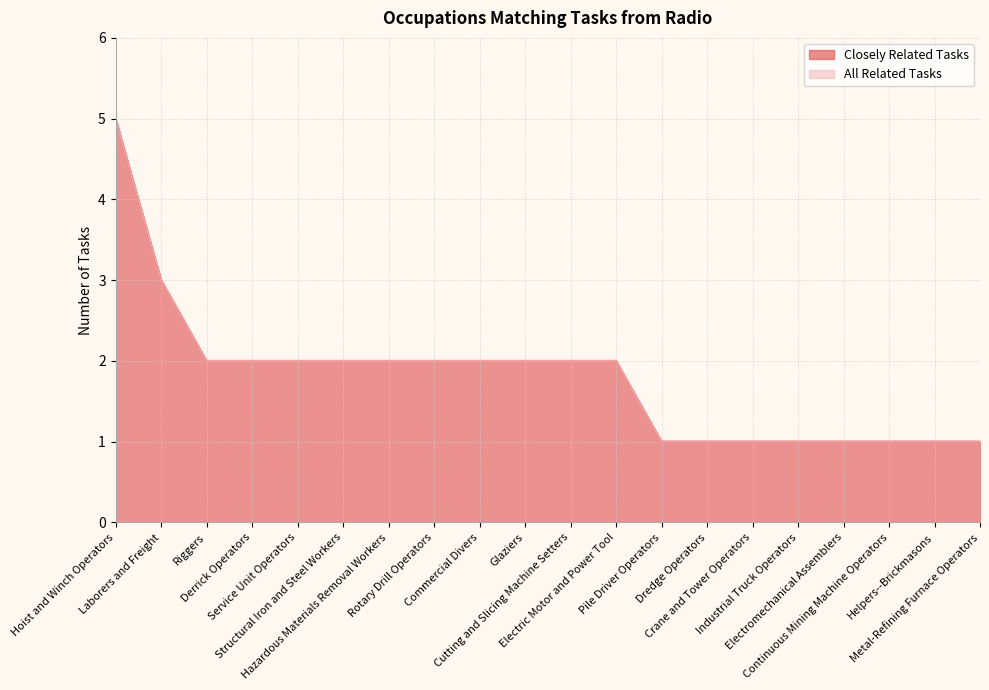

True or false: Closely Related Tasks has more than 0 interior local peaks.

False